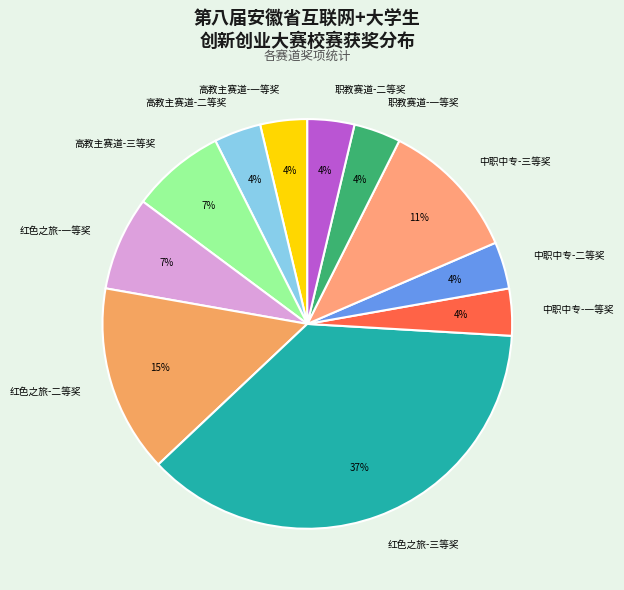

Approximately how many times larger is the value at 职教赛道-二等奖 compared to 中职中专-一等奖?

1.0